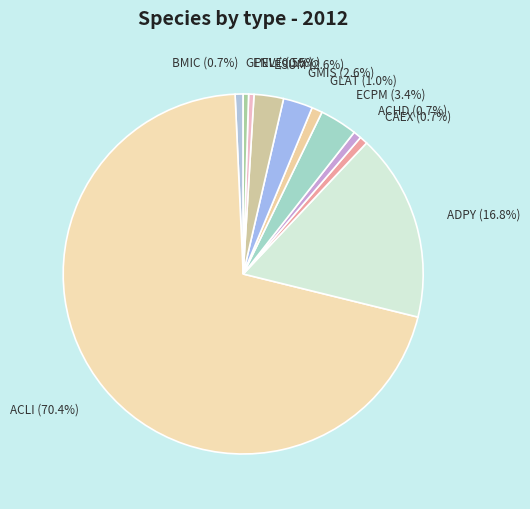

To the nearest percent, what is the difference between the largest and smallest slice percentages?

70%